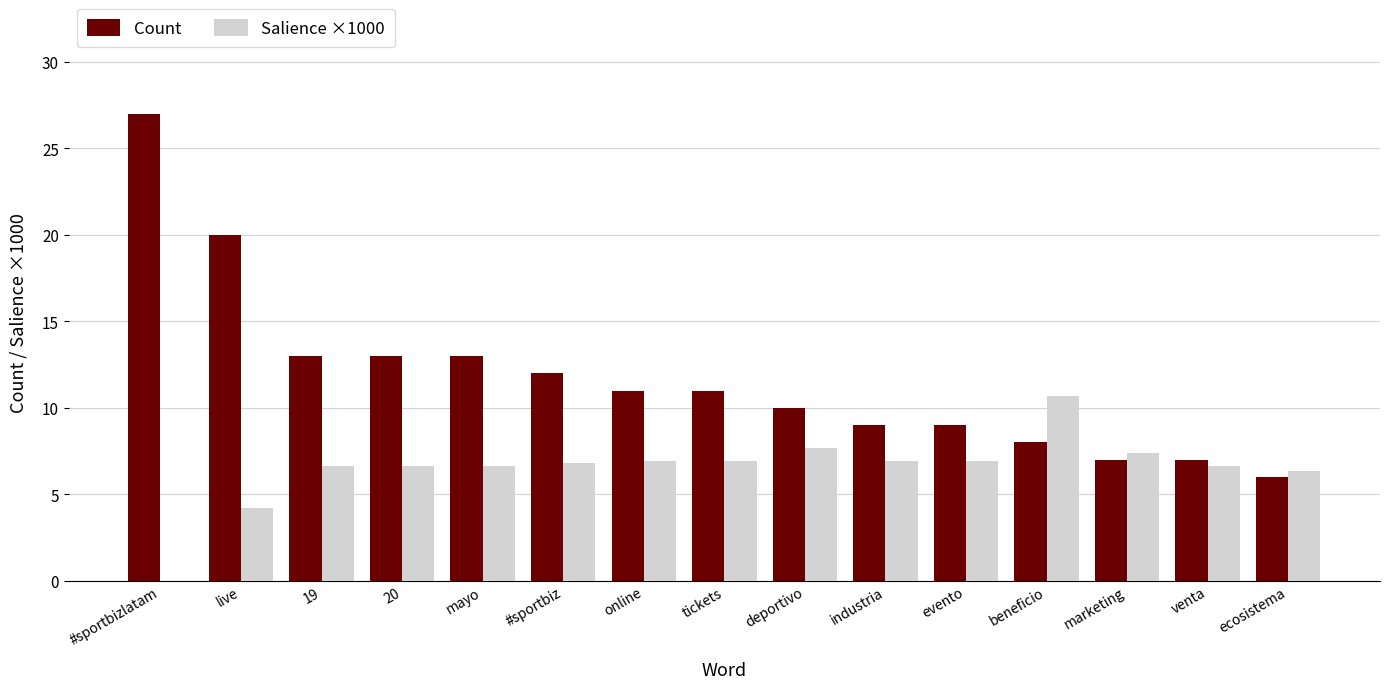

What is the maximum value for Salience ×1000?

10.7